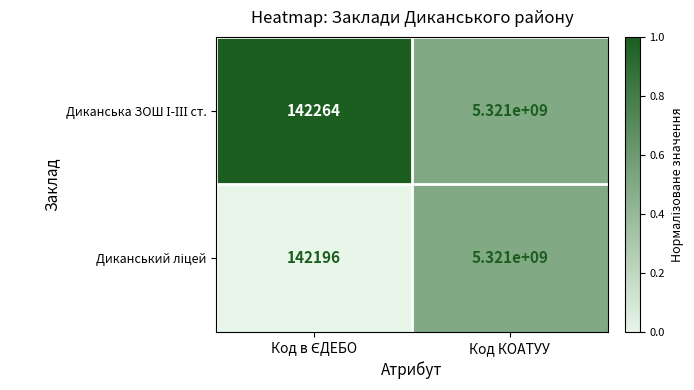

At which category is the sum across all series the highest?

Код КОАТУУ